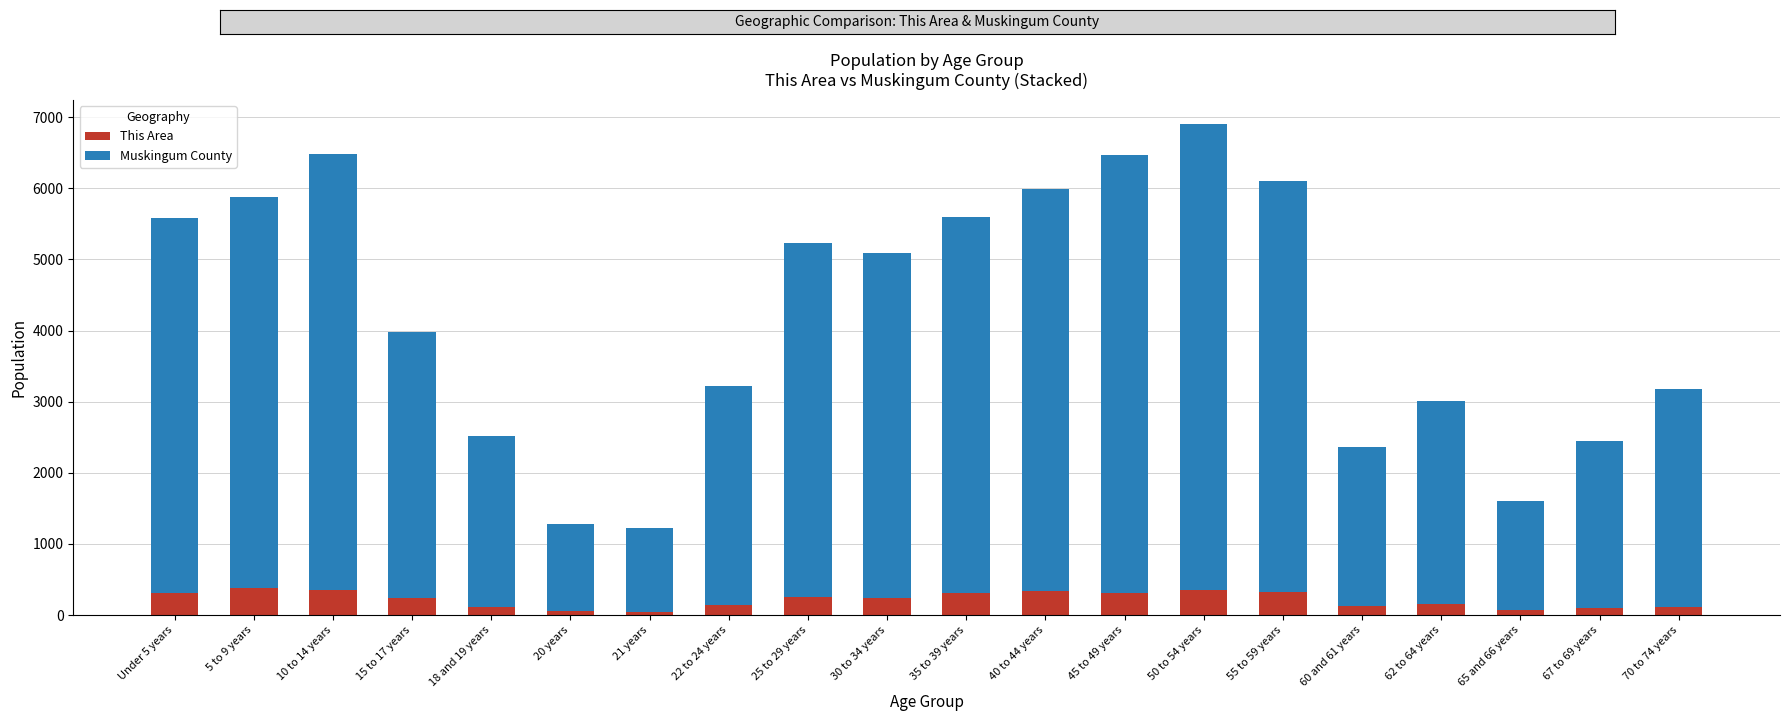

At which category is the sum across all series the highest?

50 to 54 years